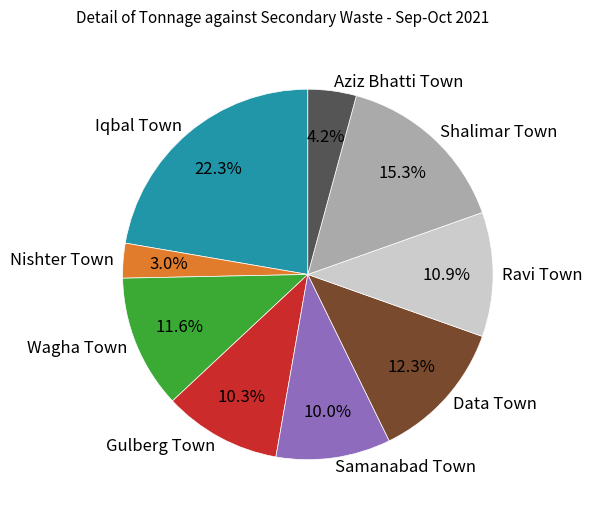

The Nishter Town slice represents 3% of the pie. True or false?

True